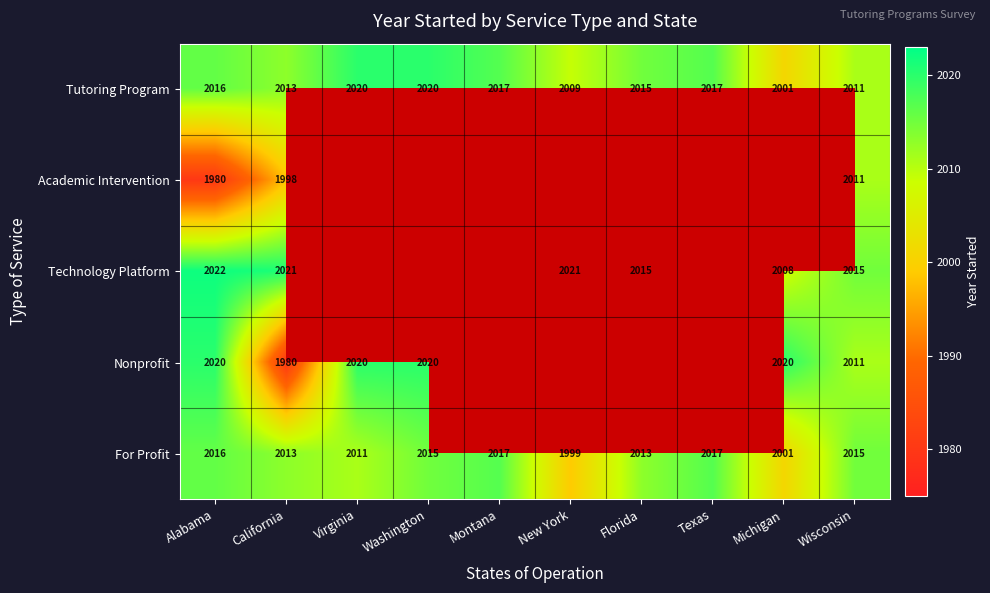

How many categories are shown in the chart?

10